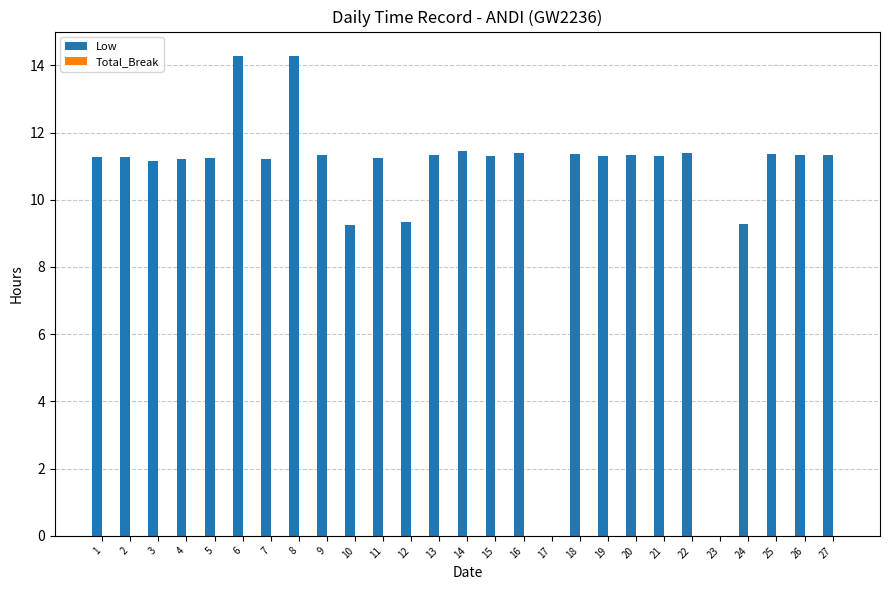

What is the ratio of the value at 18 to the value at 16?

1.0